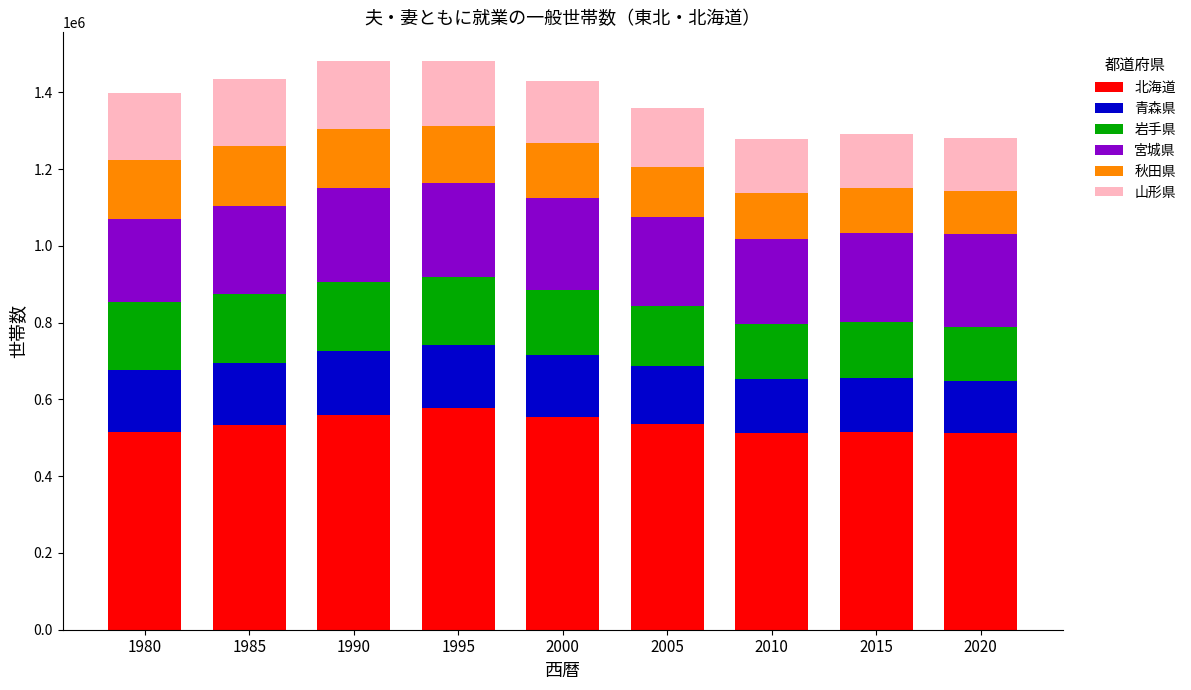

The value of 北海道 at 2000 is 554799. True or false?

True